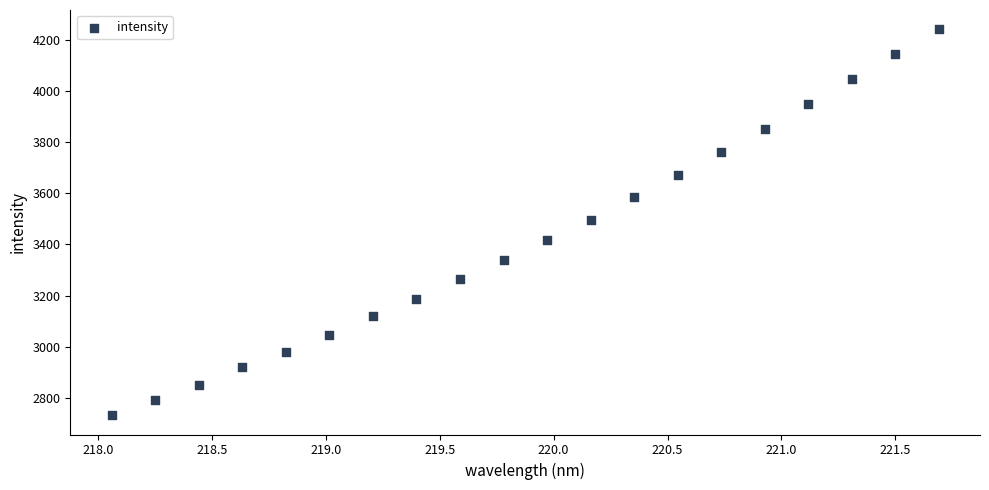

What is the range of Y values (max minus min)?

1510.1